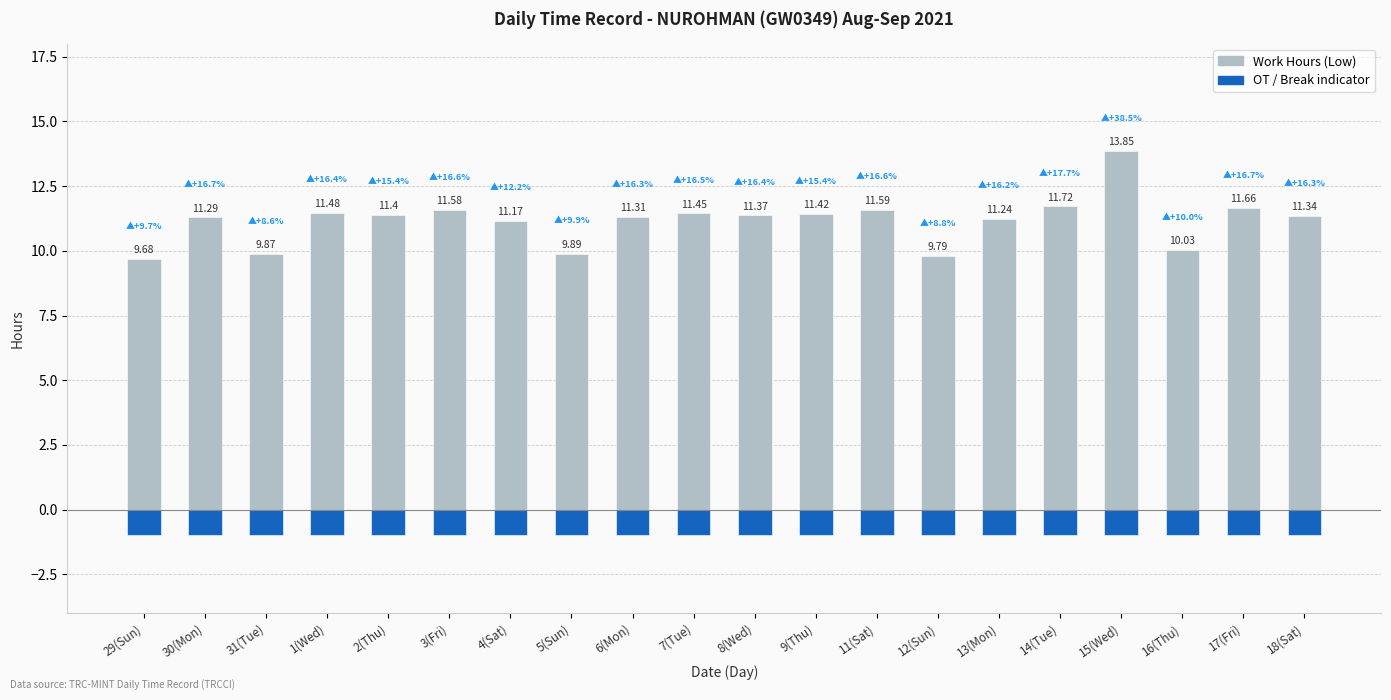

What is the label of the 11th bar from the right?

7(Tue)